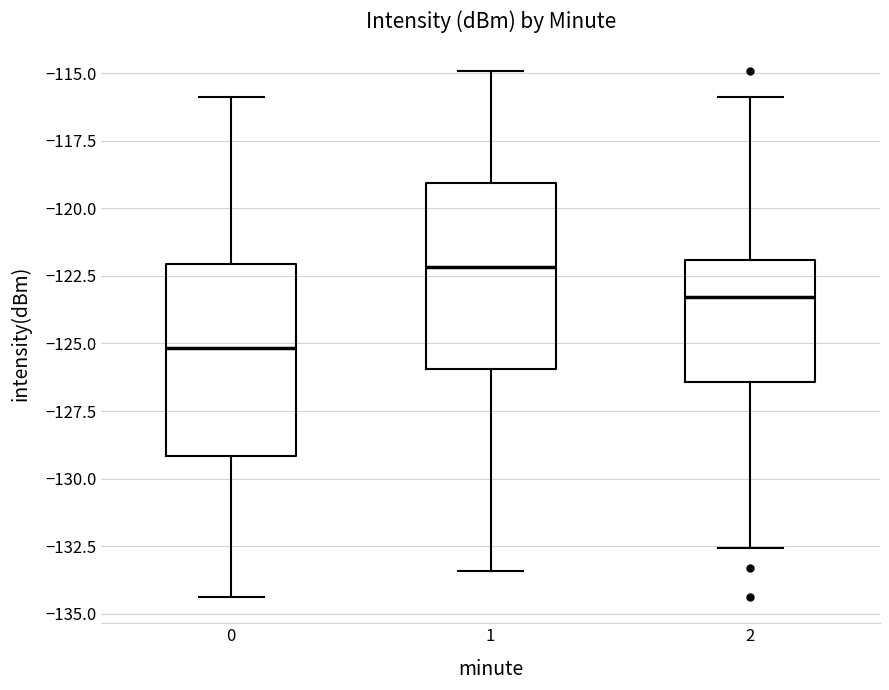

Where is the upper edge of the box at x = 1 on the y-axis? The values are not printed on the chart, so give them approximately, as read against the axis.

-119.0